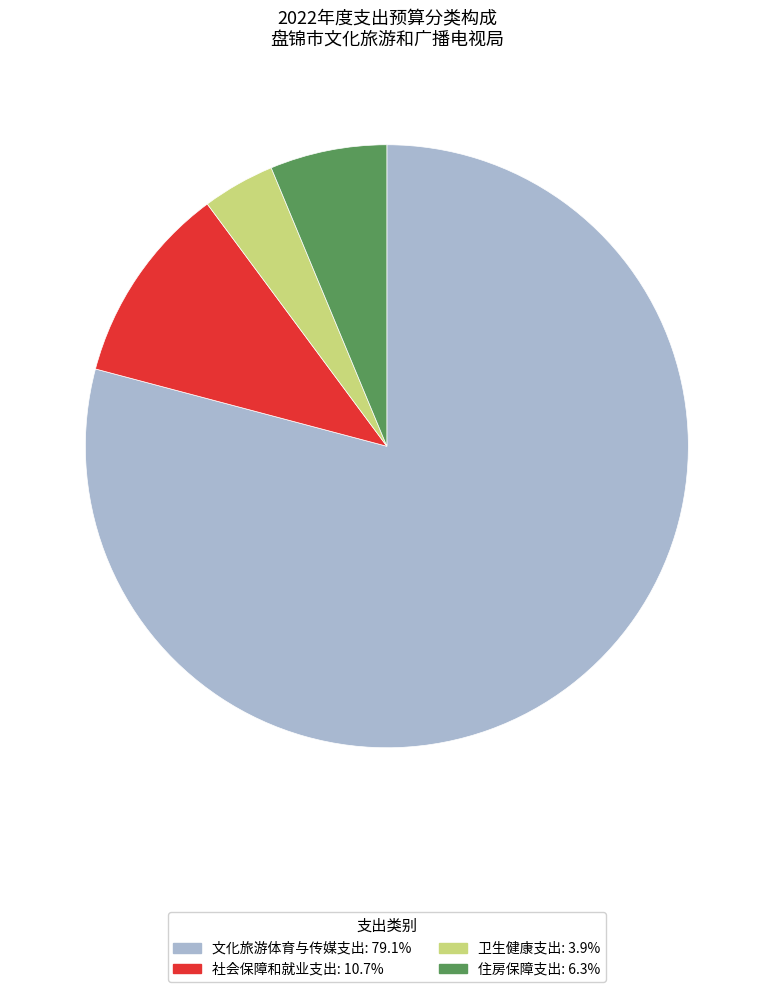

How many segments does this pie chart have?

4